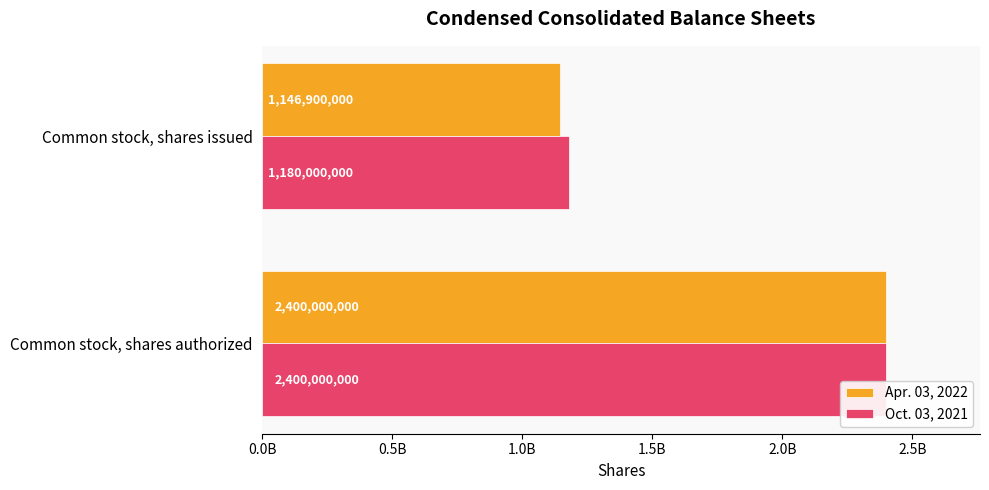

What are all the series names shown in the legend?

Apr. 03, 2022, Oct. 03, 2021